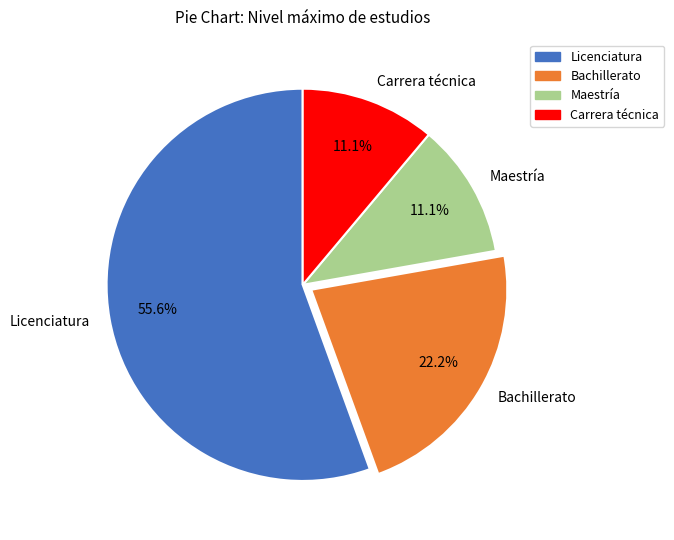

How many segments does this pie chart have?

4